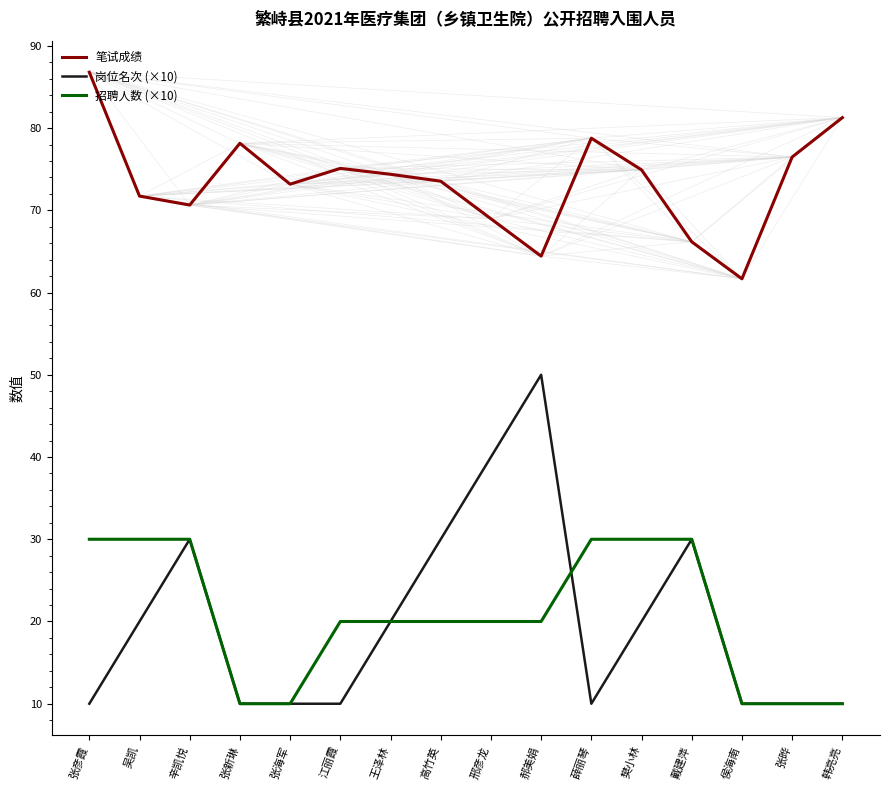

How many values in the 岗位名次 (×10) series are below 20?

8